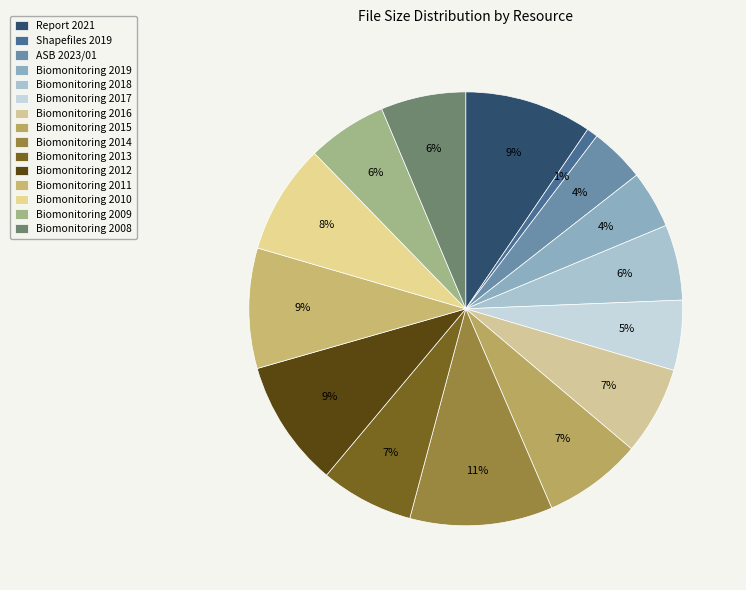

Does Biomonitoring 2018 account for over 50% of the chart?

No